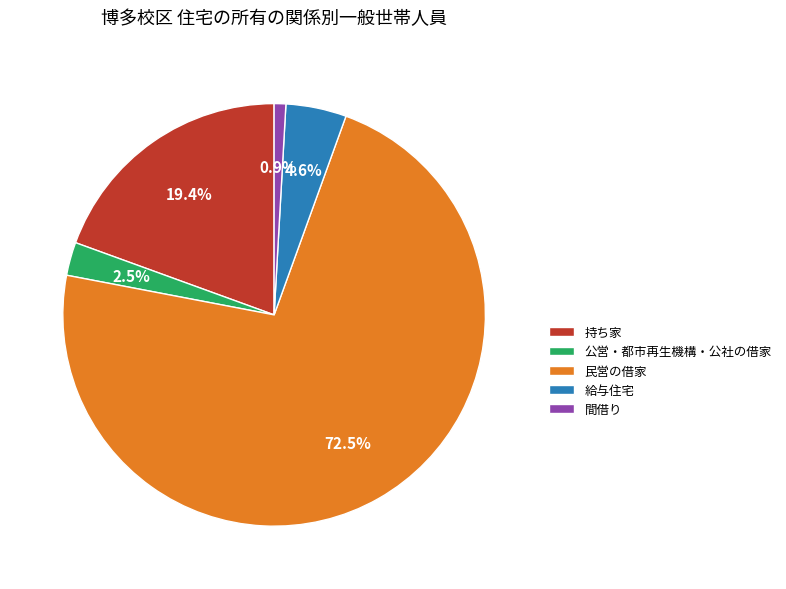

What portion of the pie excludes 公営・都市再生機構・公社の借家?

97.5%